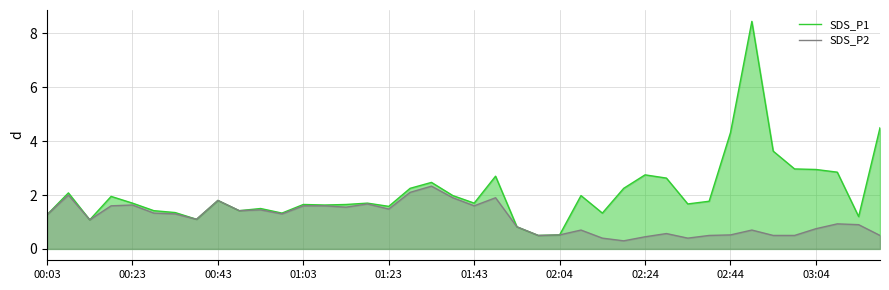

What is the minimum value for SDS_P2?

0.3